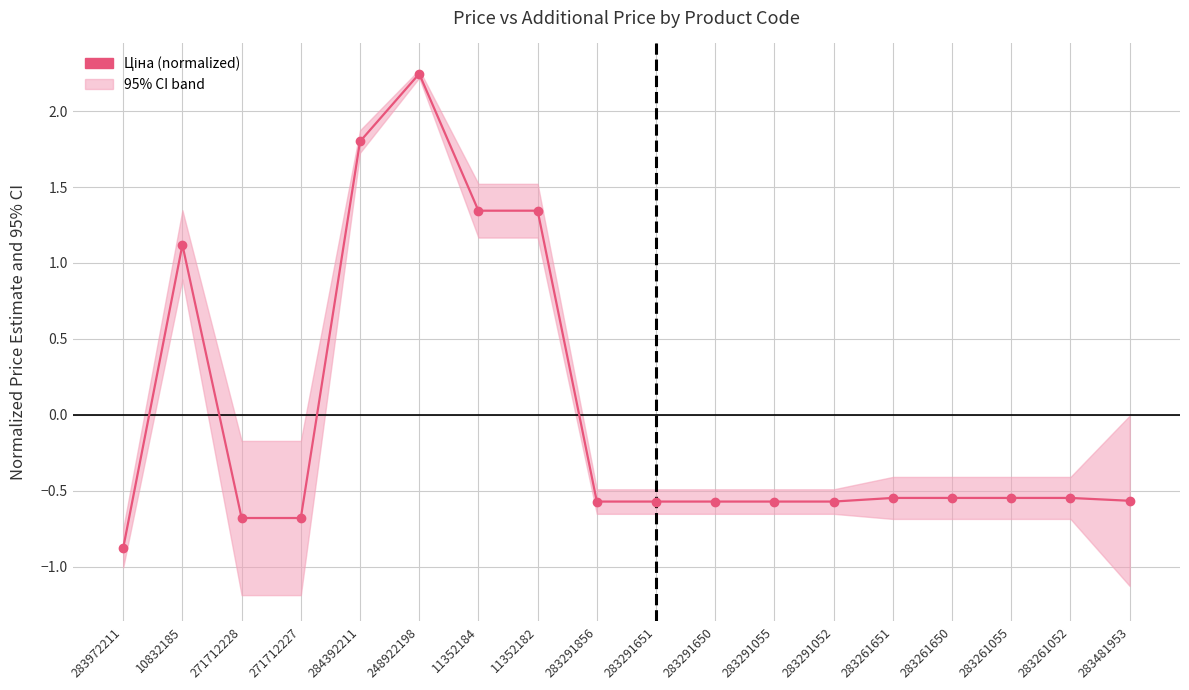

What is the difference between the maximum and minimum values?

3.1